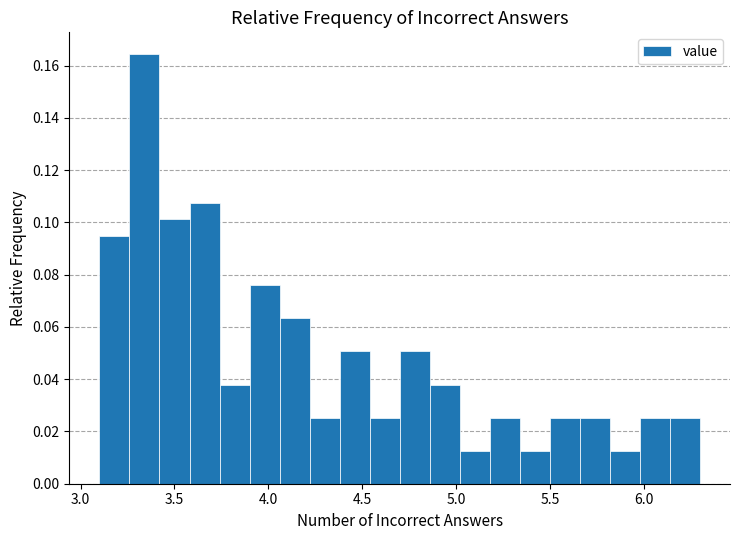

Around what value on the x-axis is the tallest bar? Give the approximate position of its centre, as read against the axis.

3.35